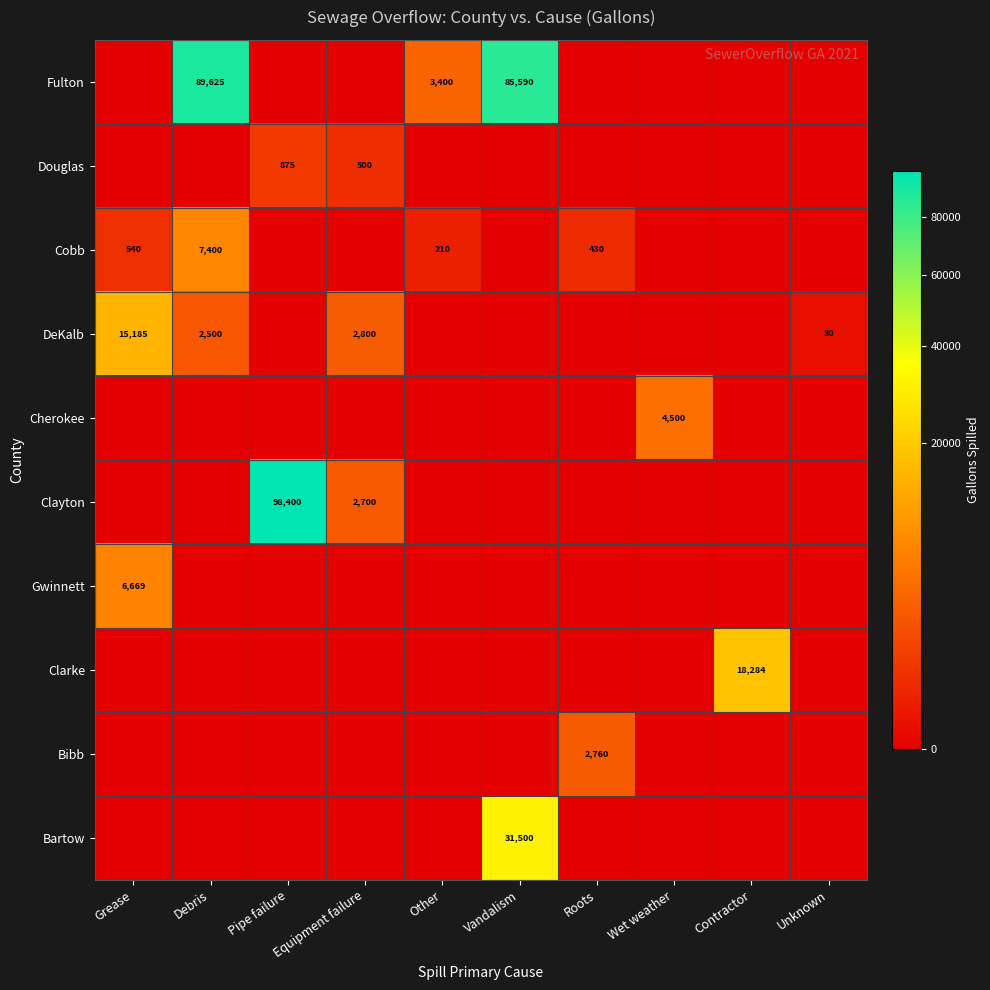

True or false: DeKalb has a value of 51 at Unknown.

False